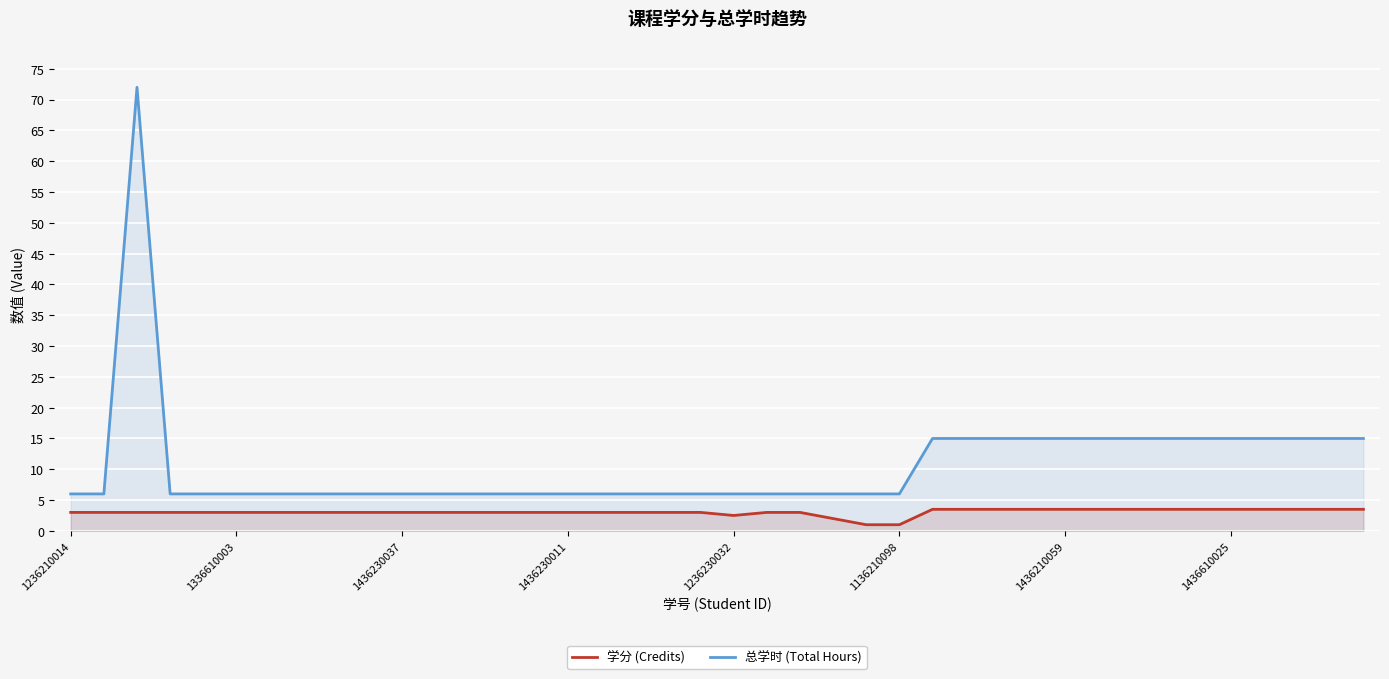

Where is 学分 (Credits) nearest to the value 2?

23